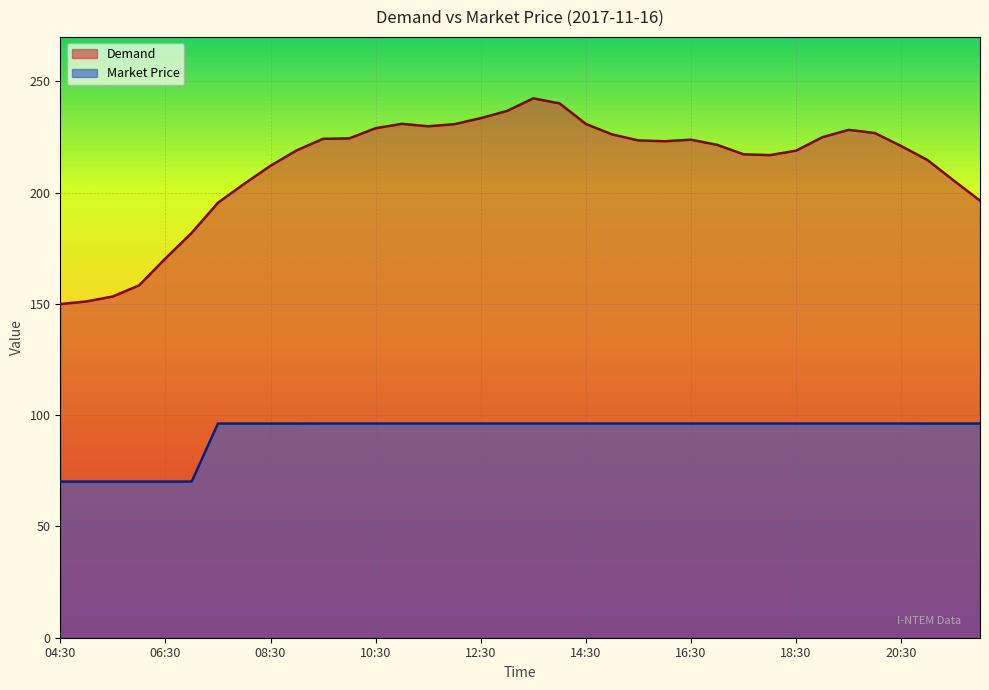

True or false: Demand has a value of 195.5 at 07:30.

True